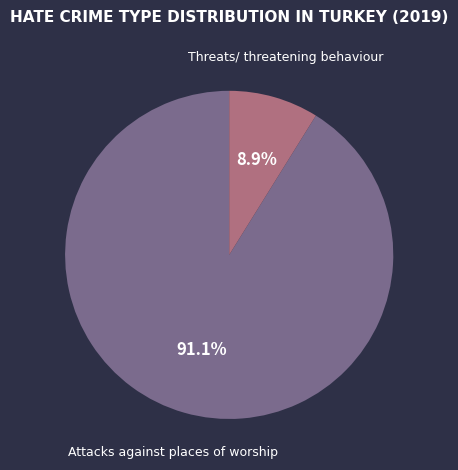

Is the sum of Attacks against places of worship and Threats/ threatening behaviour greater than half?

Yes